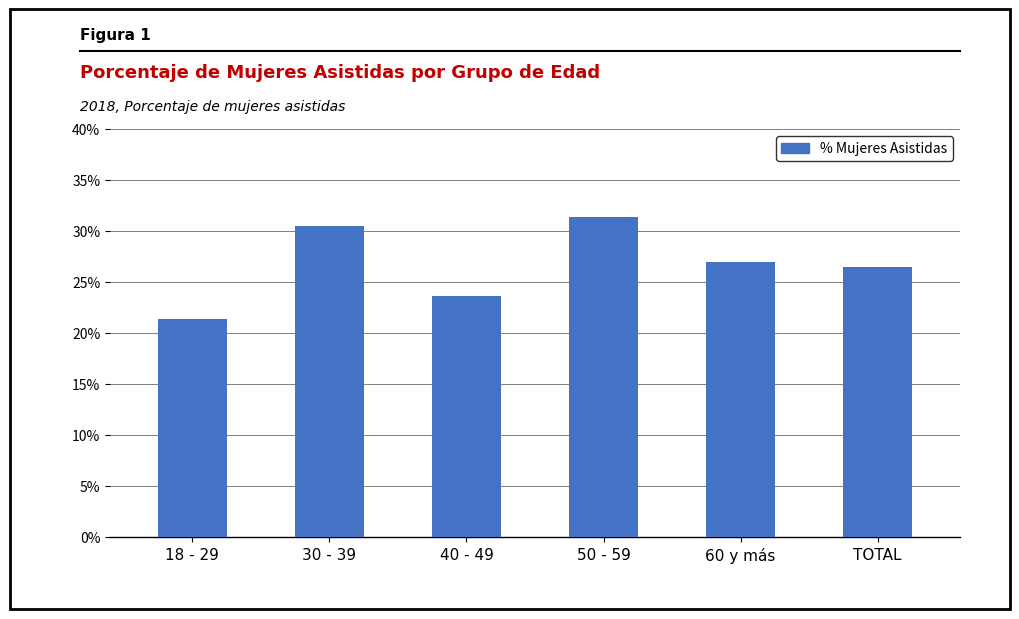

What is the smallest value displayed?

21.4